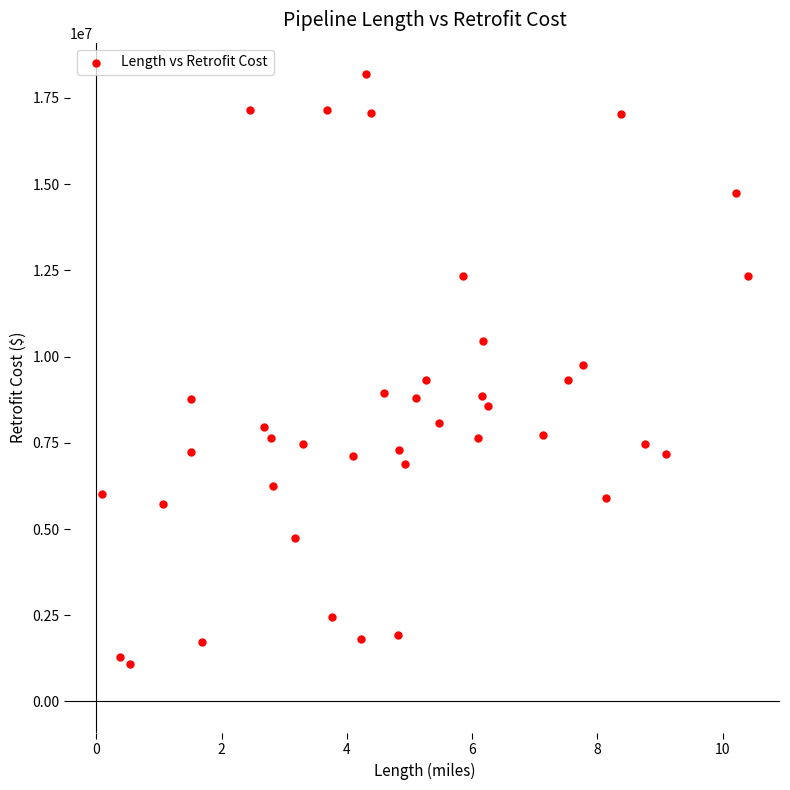

How many points are shown in the scatter plot?

40